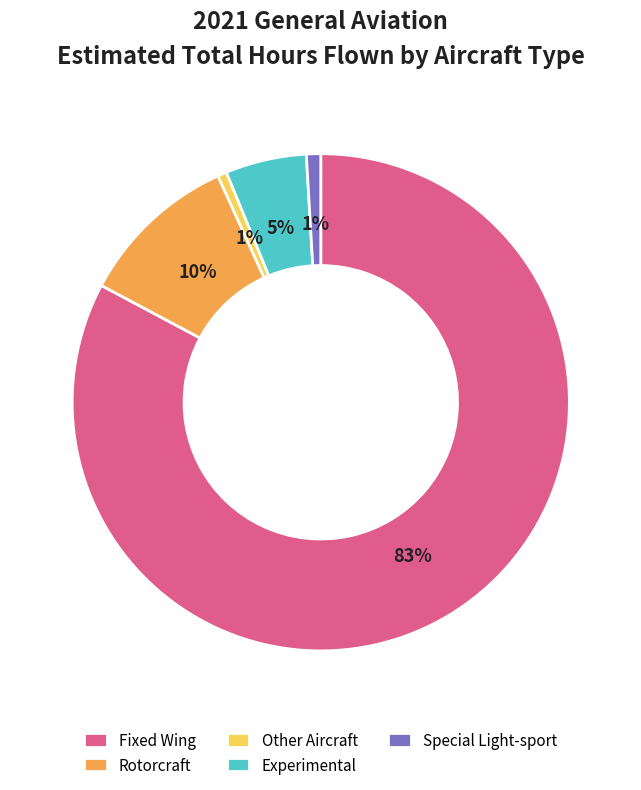

To the nearest percent, what percentage of the pie is Experimental?

5%